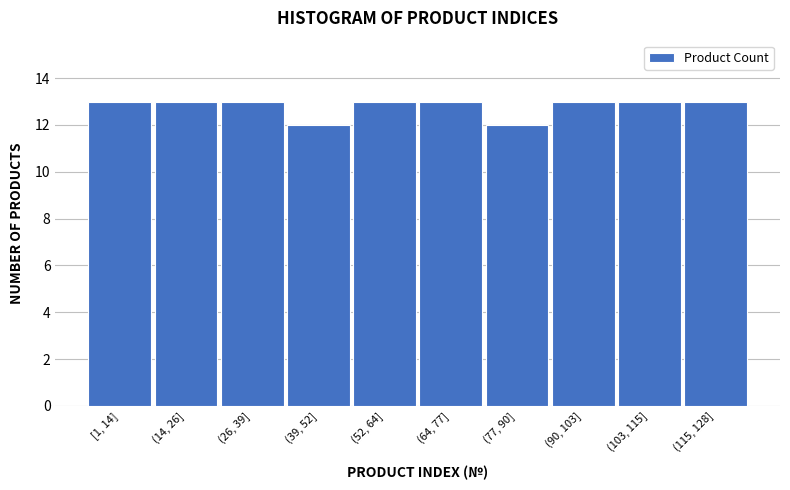

Reading left to right, list all the values displayed in this chart.

13	13	13	12	13	13	12	13	13	13